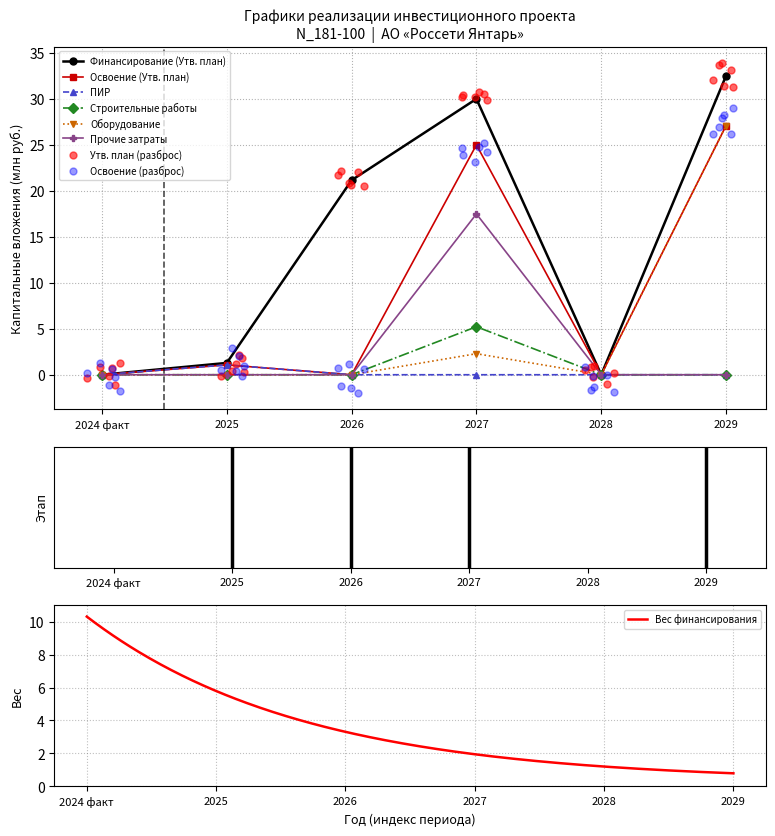

Which series reaches the maximum Y coordinate?

Финансирование (Утв. план)